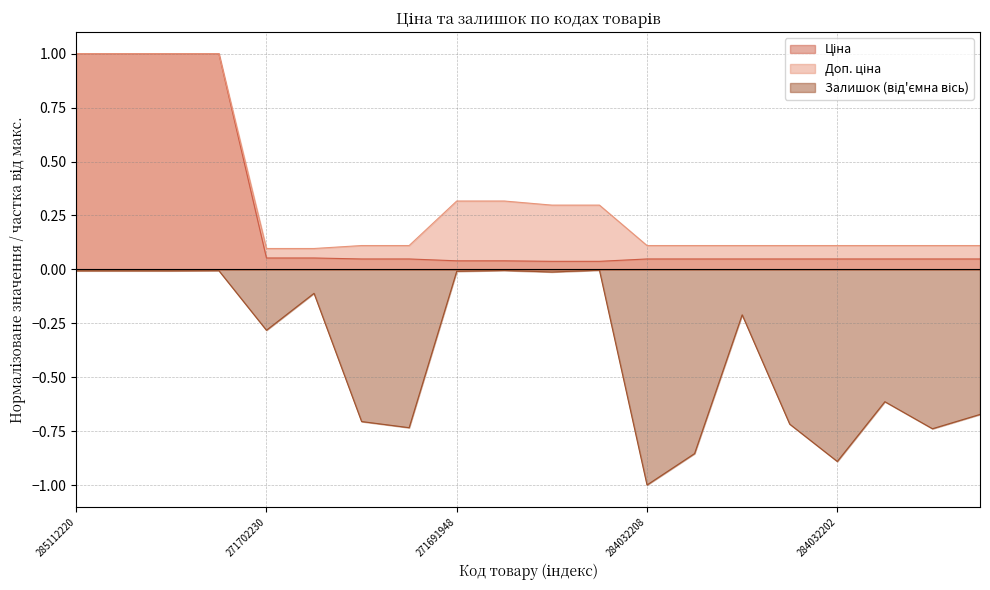

Which has a higher value, 271681942 or 284032208?

284032208